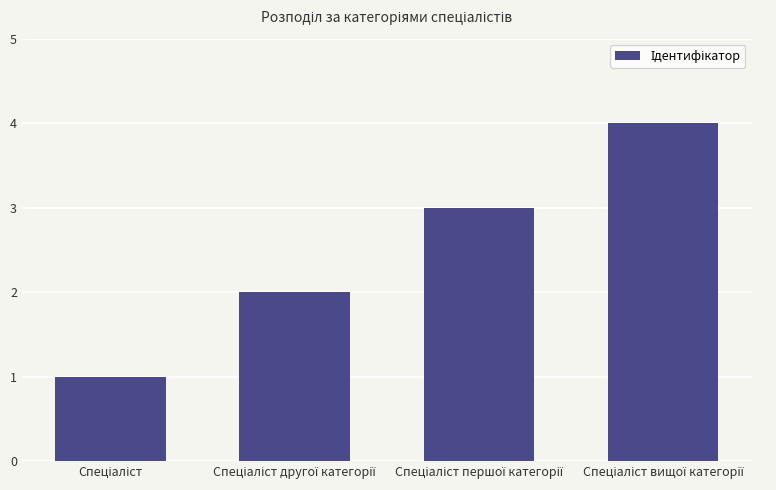

What is the greatest value displayed?

4